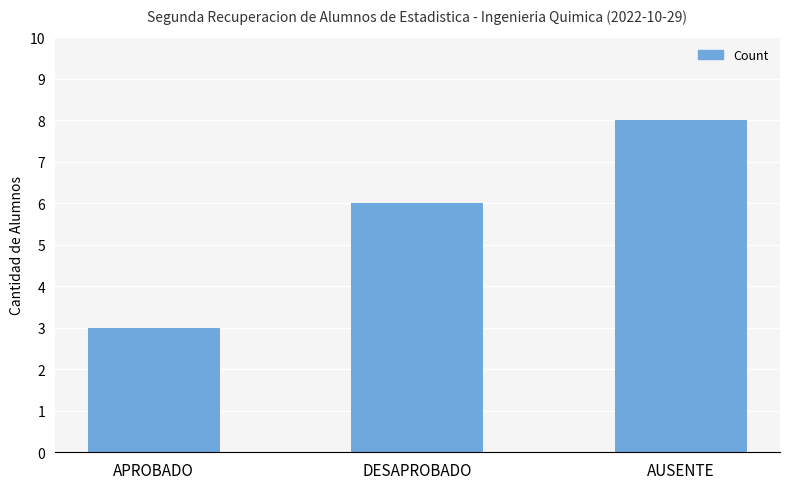

True or false: the data shows 6 at DESAPROBADO.

True